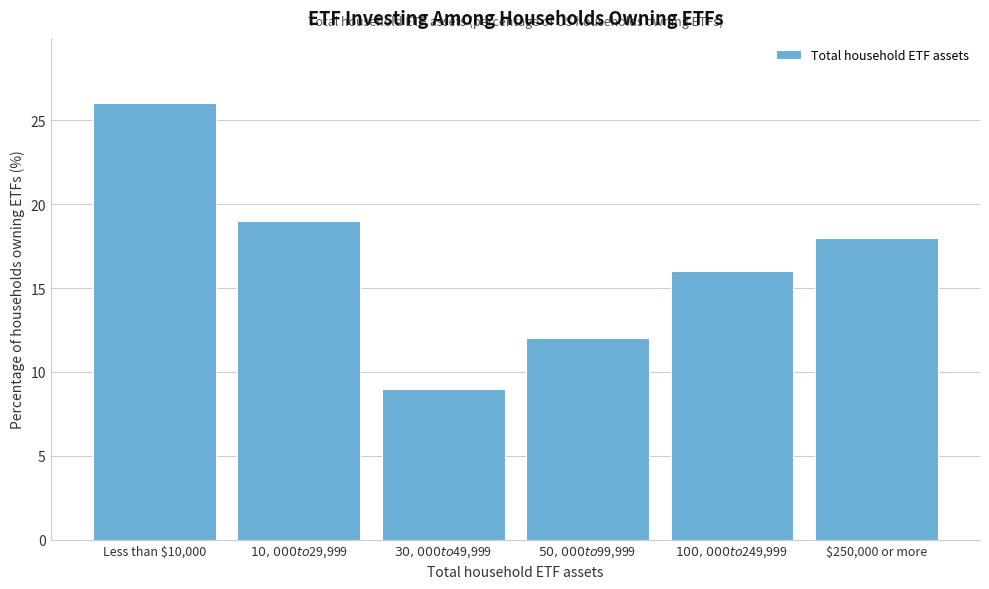

Reading left to right, transcribe all the data shown in this chart.

26	19	9	12	16	18